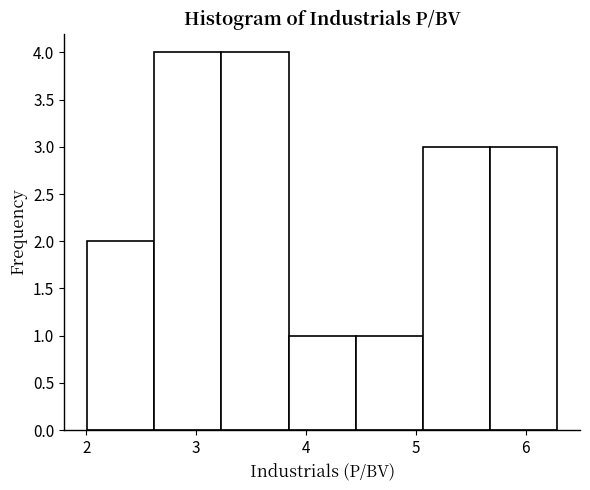

How tall is the bar that spans 2.01 to 2.62 on the x-axis? Neither the bar edges nor the heights are printed on the chart, so give them approximately, as read against the axes.

2